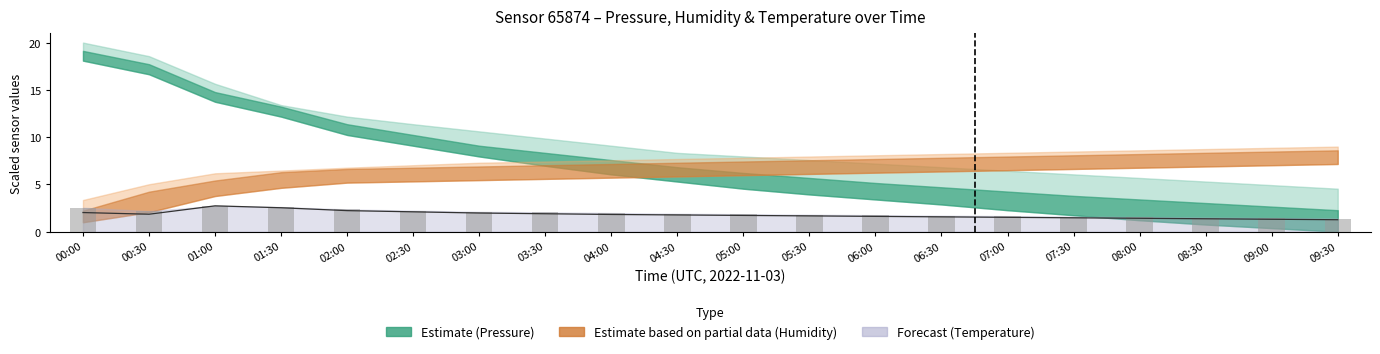

What position from the right is 03:30?

13